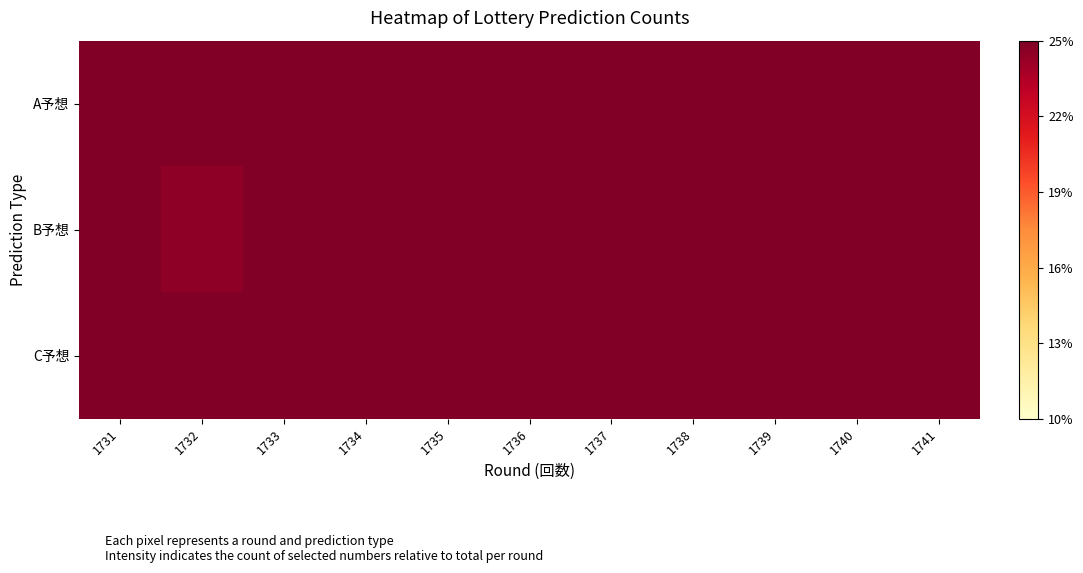

Which has a higher value, 1740 or 1732?

1732